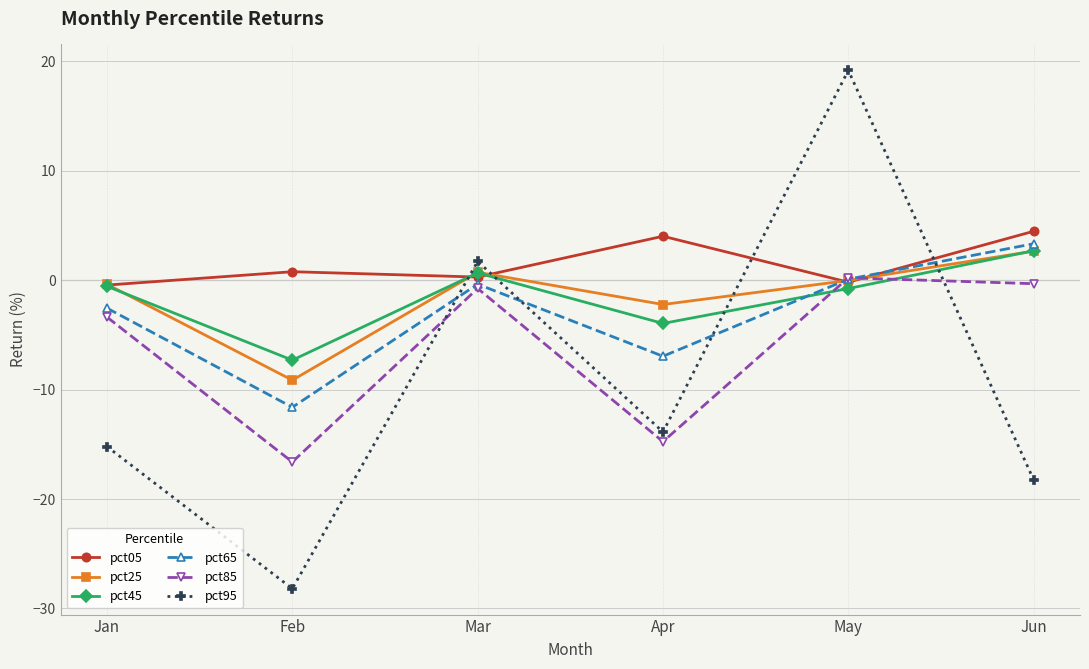

Which category has the highest value in the pct95 series?

May